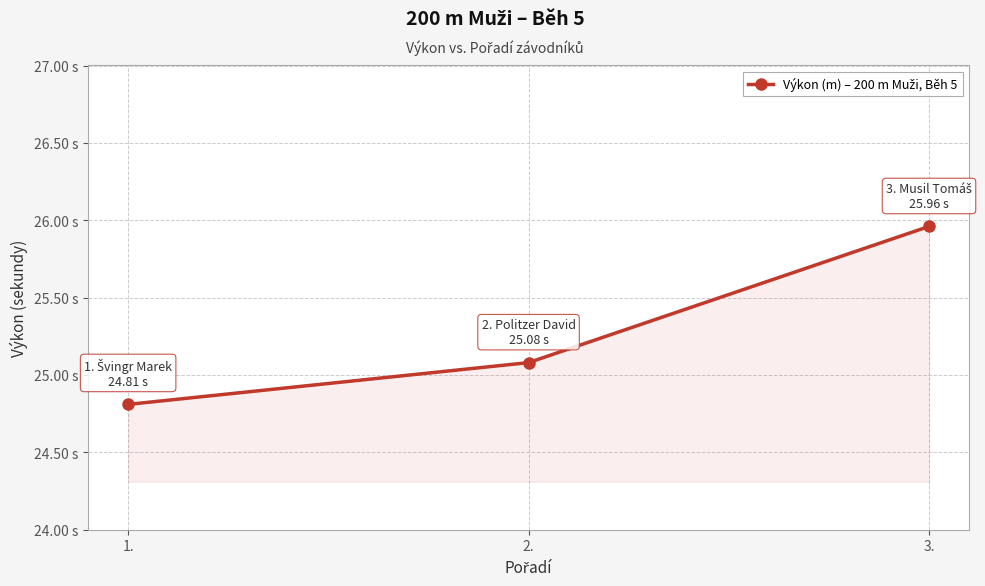

What is the difference between the maximum and minimum values?

1.2